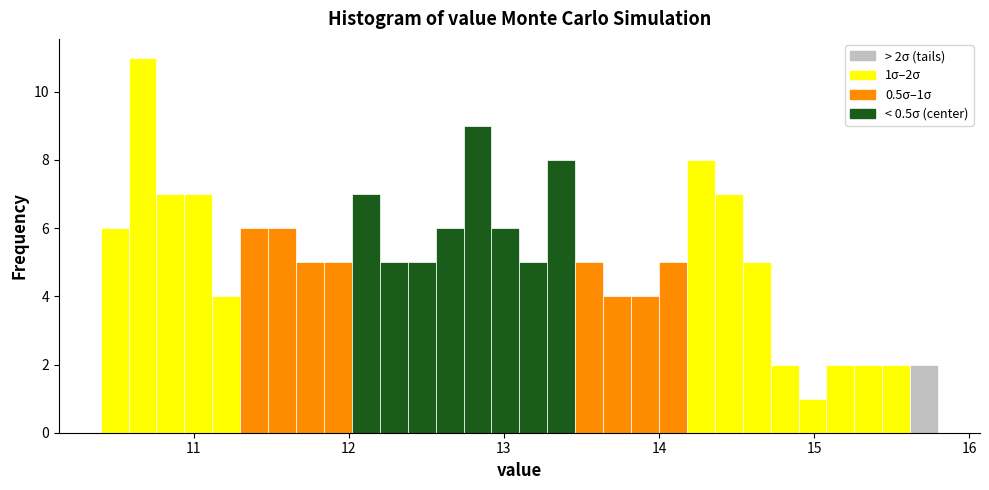

Around what value on the x-axis is the tallest bar? Give the approximate position of its centre, as read against the axis.

10.7